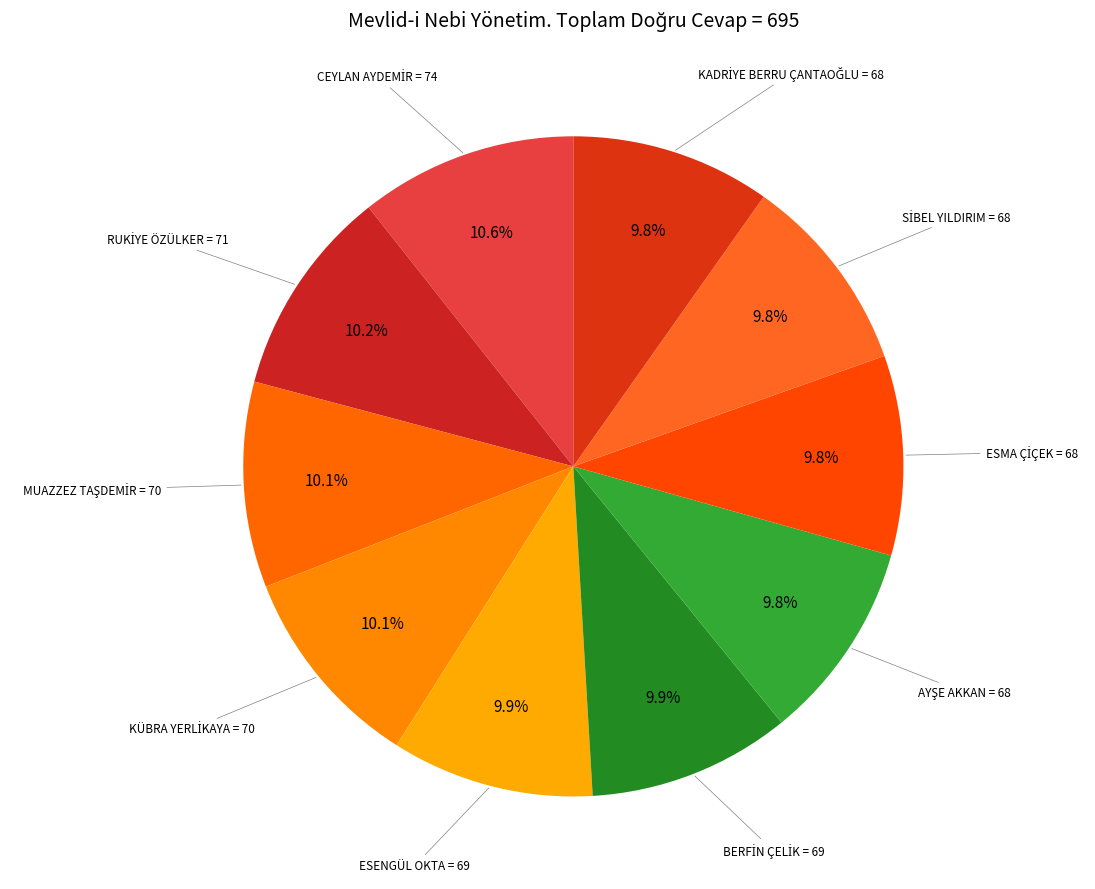

How many slices are in this pie chart?

10